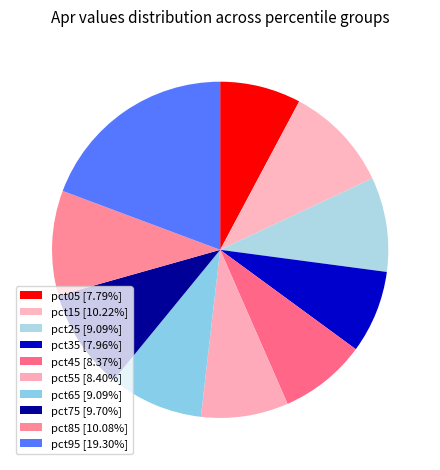

Does any single category account for the majority?

No